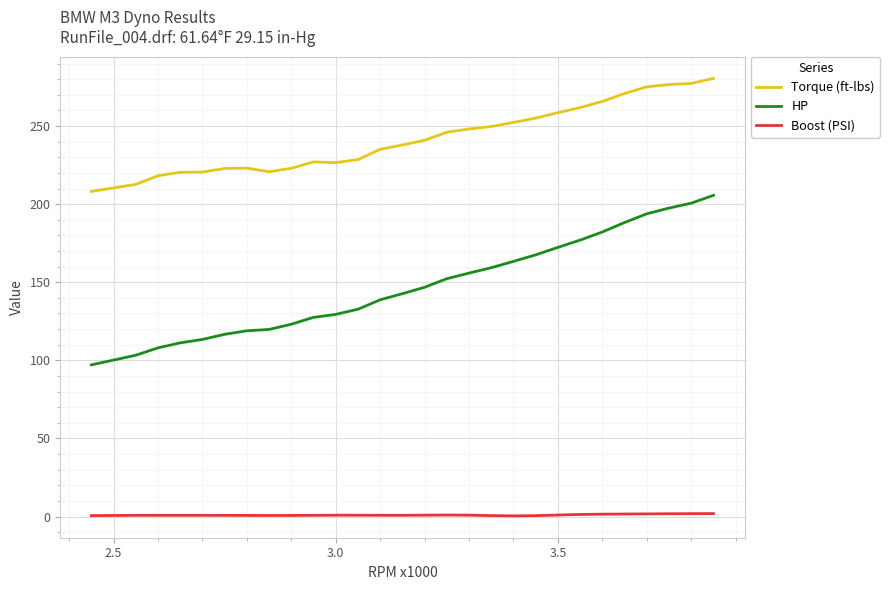

What is the minimum value for HP?

97.1